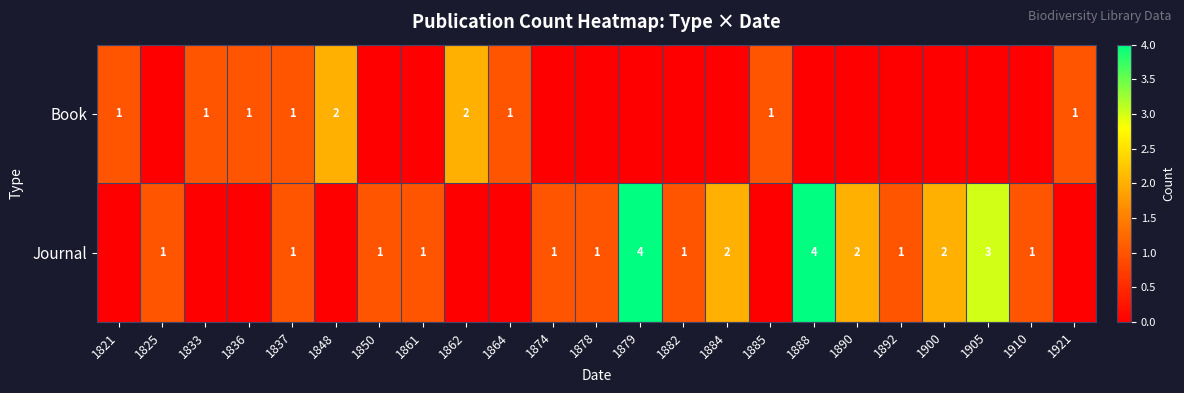

The Book series shows 2 at 1862. True or false?

True